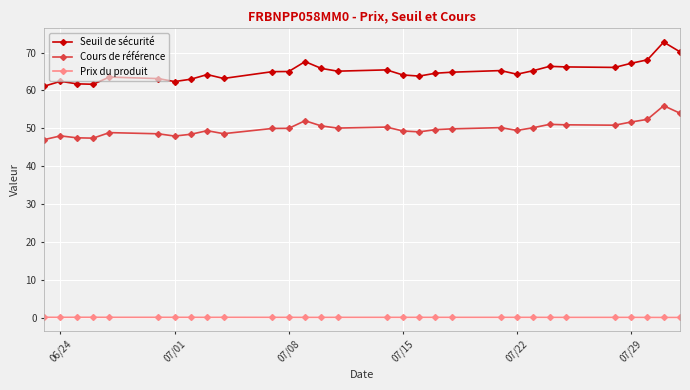

True or false: Cours de référence and Seuil de sécurité intersect in this chart.

False